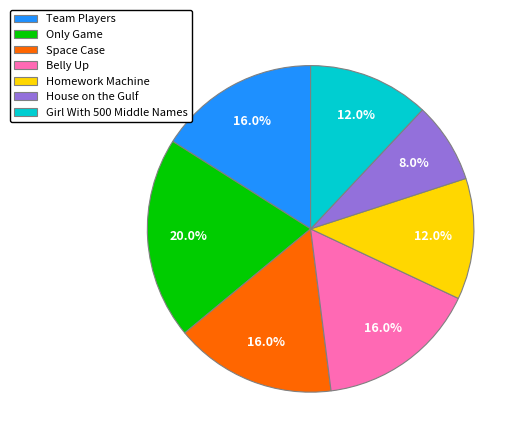

What is the smallest slice in the pie chart?

House on the Gulf